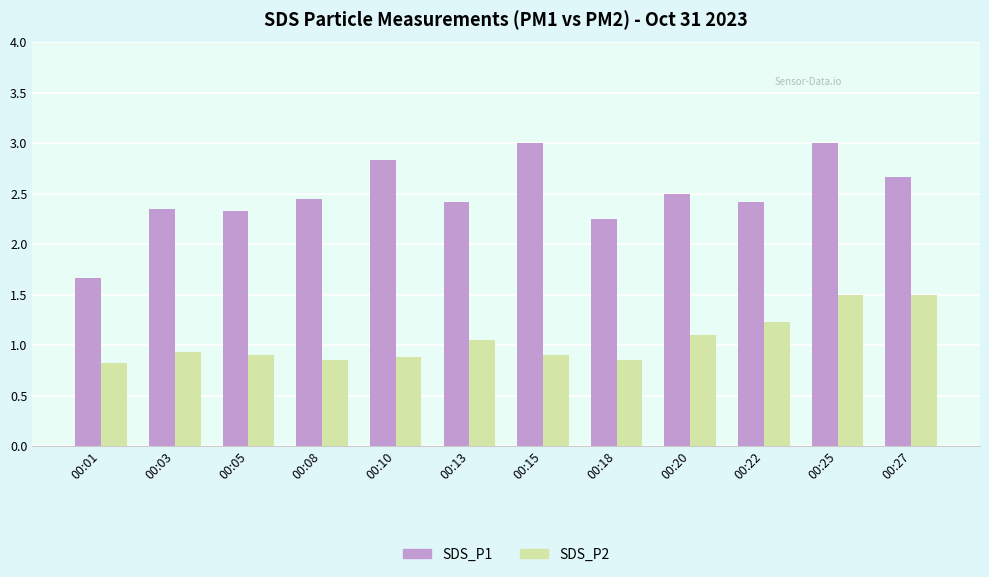

At which label does SDS_P1 reach its minimum?

00:01